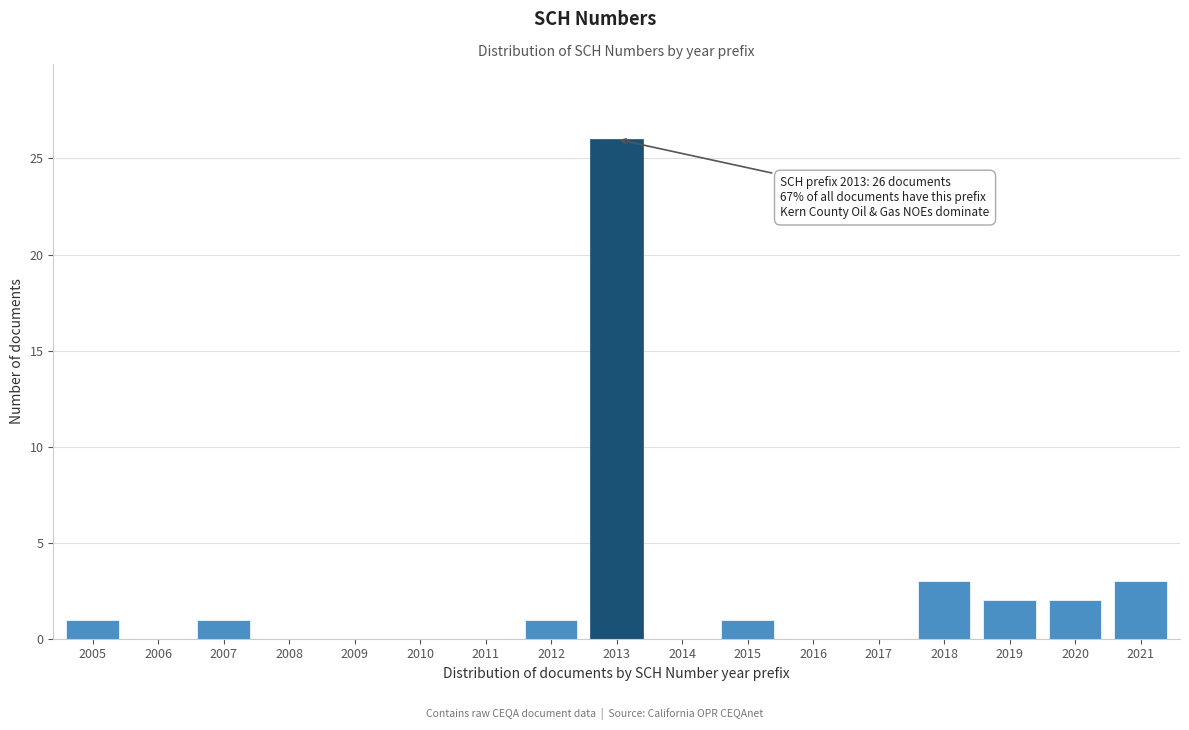

Reading left to right, what are all the values shown in this chart?

2005=1	2006=0	2007=1	2008=0	2009=0	2010=0	2011=0	2012=1	2013=26	2014=0	2015=1	2016=0	2017=0	2018=3	2019=2	2020=2	2021=3